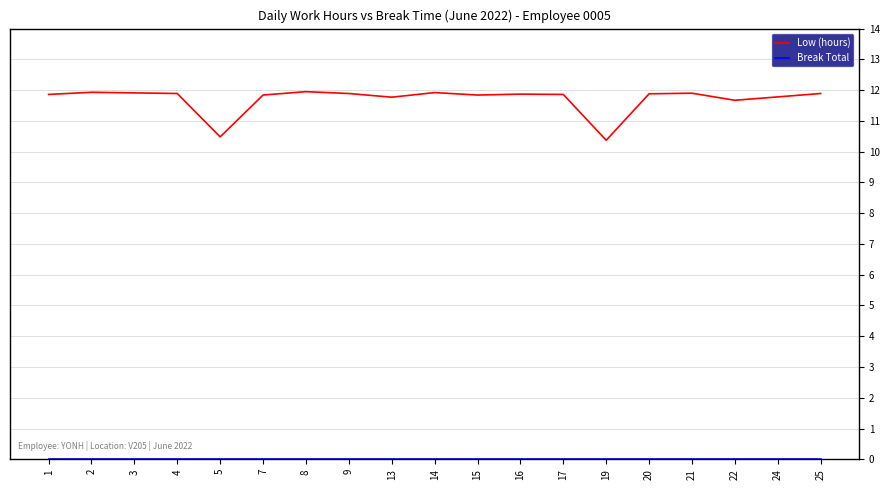

The value of Low (hours) at 15 is 3.7. True or false?

False